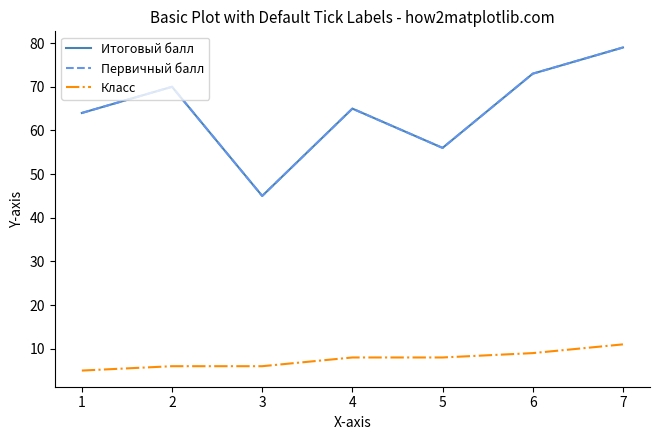

True or false: Класс has more than 1 points higher than both neighbors.

False